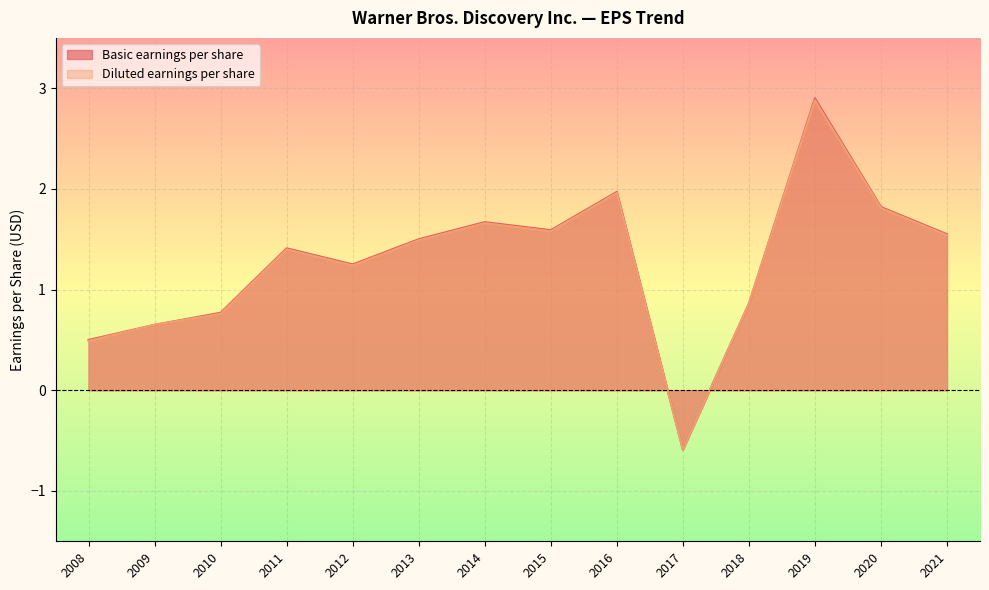

Where is the first local minimum for Diluted earnings per share?

2012